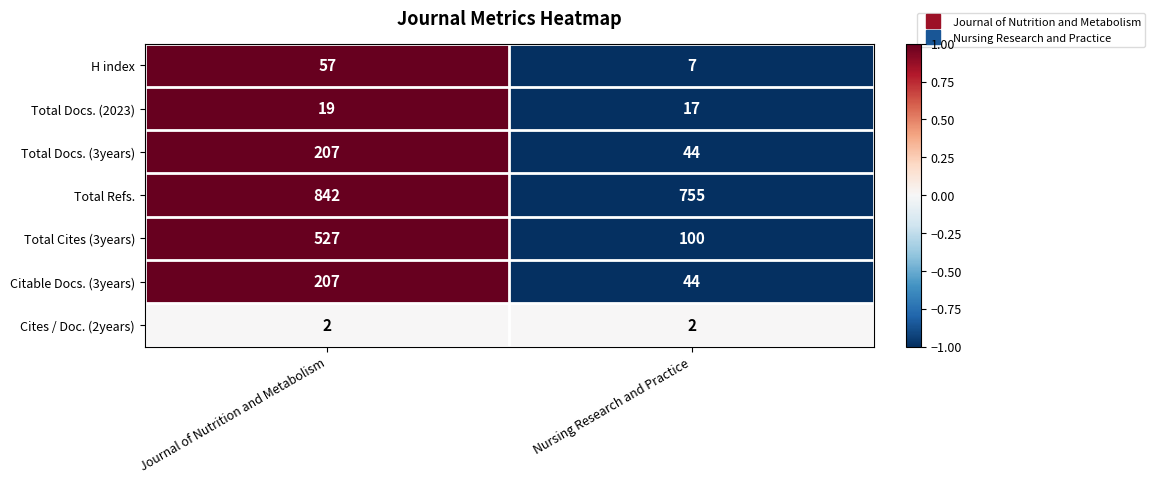

Reading right to left, transcribe all the data shown in this chart.

H index: 7	57
Total Docs. (2023): 17	19
Total Docs. (3years): 44	207
Total Refs.: 755	842
Total Cites (3years): 100	527
Citable Docs. (3years): 44	207
Cites / Doc. (2years): 2	2